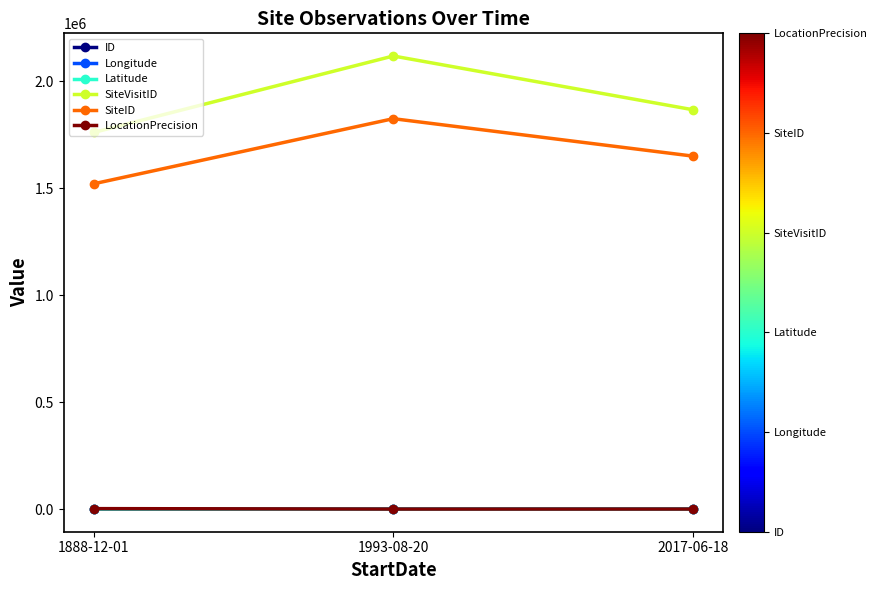

At how many categories does at least one series exceed 675640?

3